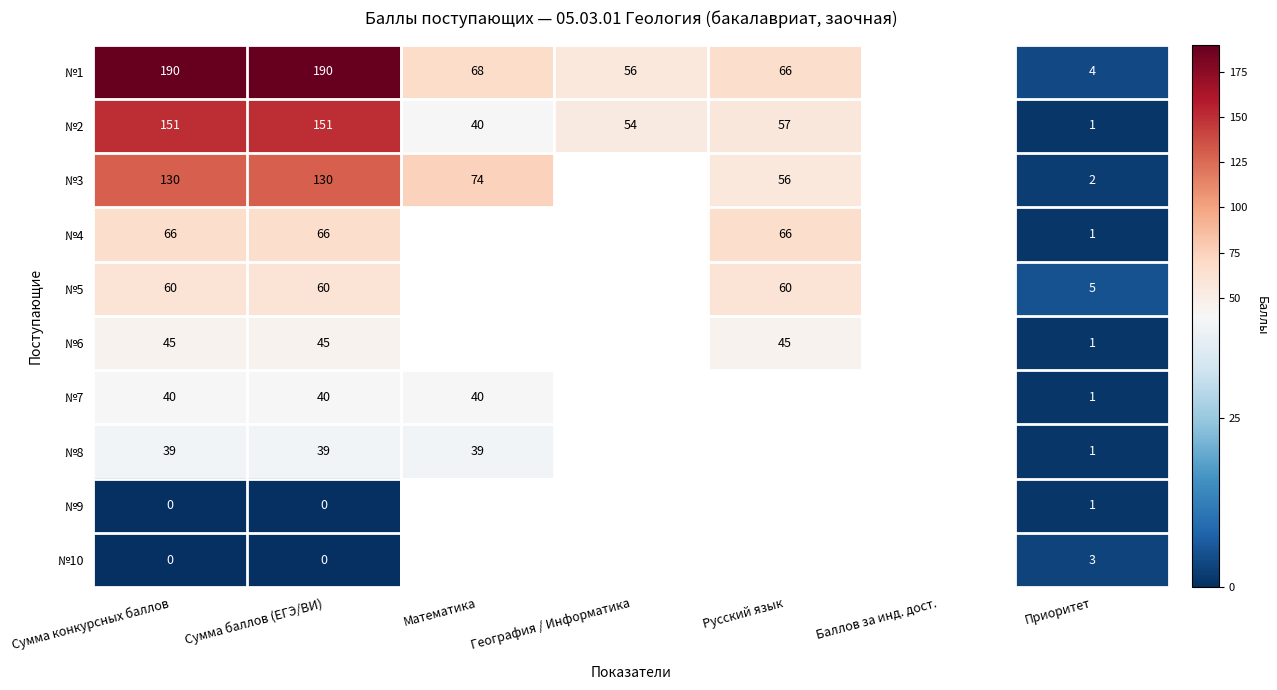

True or false: №1 has a value of 66 at Русский язык.

True